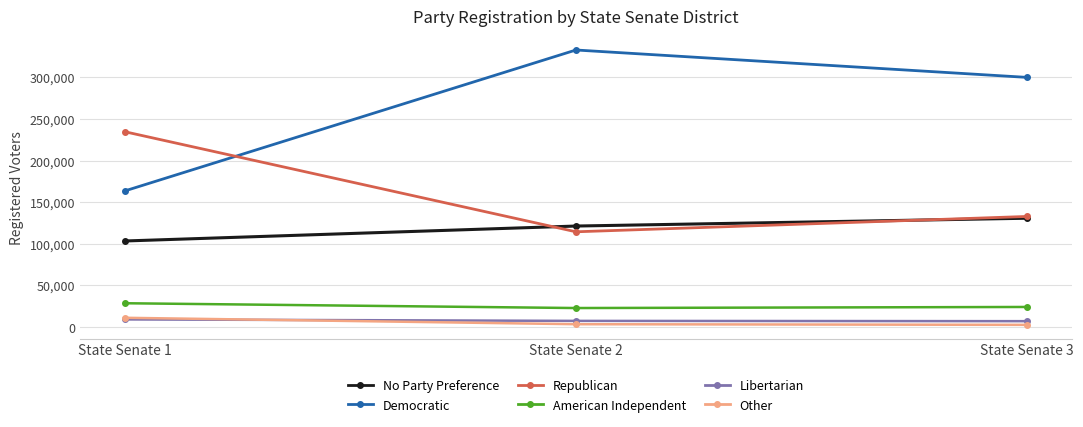

What is the sum of all No Party Preference values?

355454